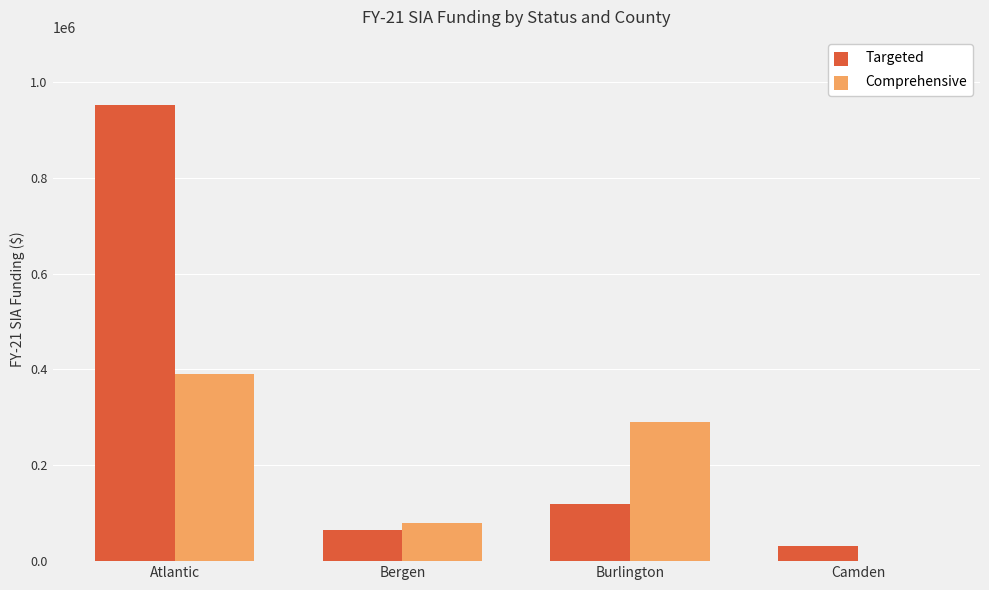

Does the chart contain stacked bars?

No